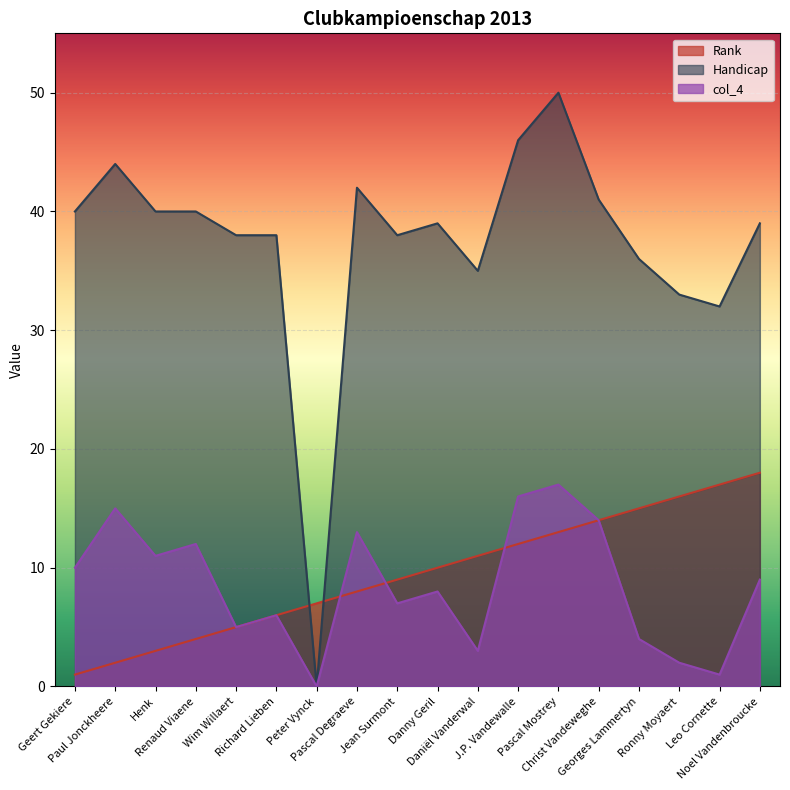

What is the average value of the col_4 series?

8